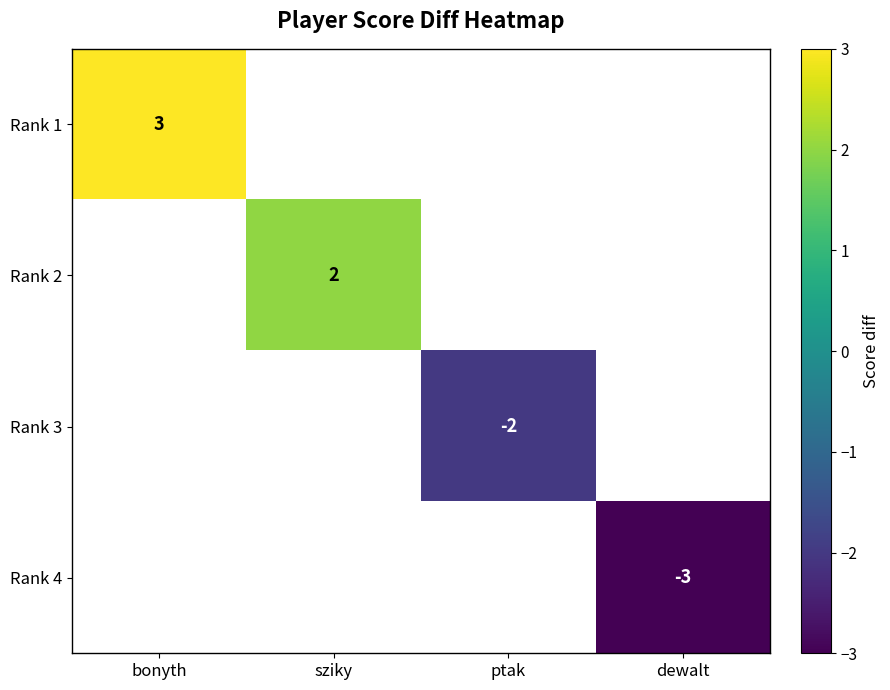

At how many categories does at least one series exceed -2?

2